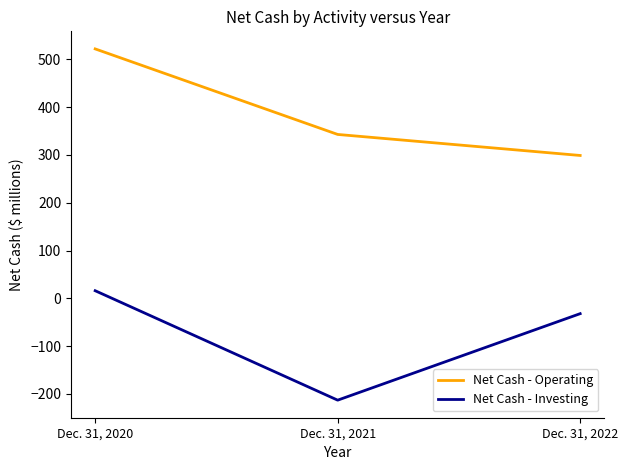

How many positive values does the Net Cash - Investing series have?

1